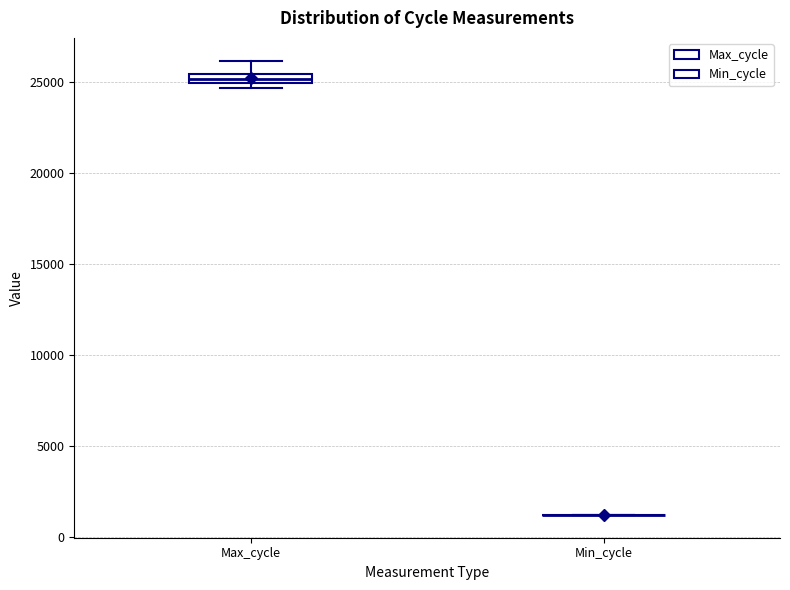

Where is the lower edge of the box for Max_cycle on the y-axis? The values are not printed on the chart, so give them approximately, as read against the axis.

25000